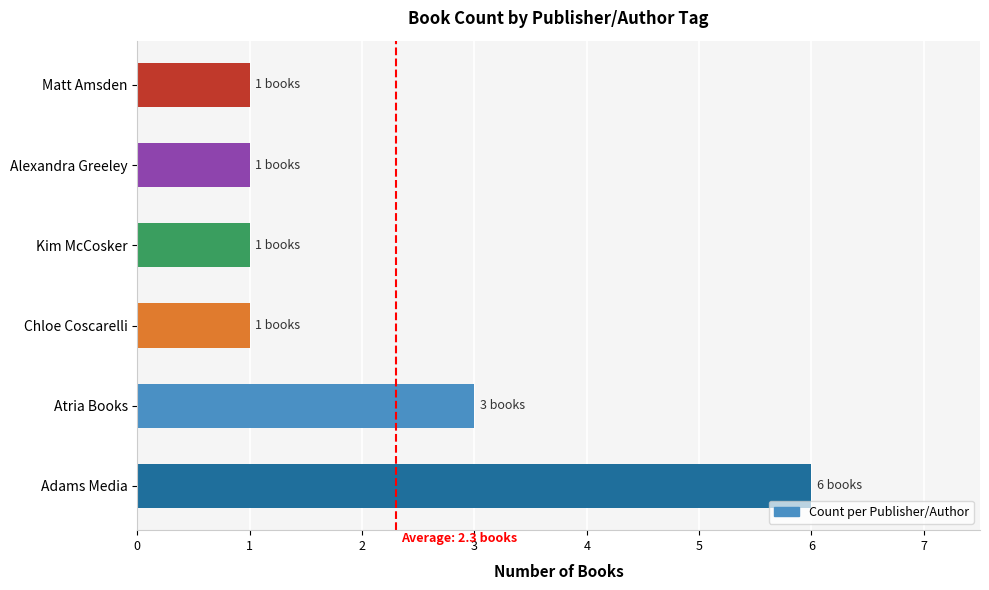

Which has a higher value, Atria Books or Matt Amsden?

Atria Books